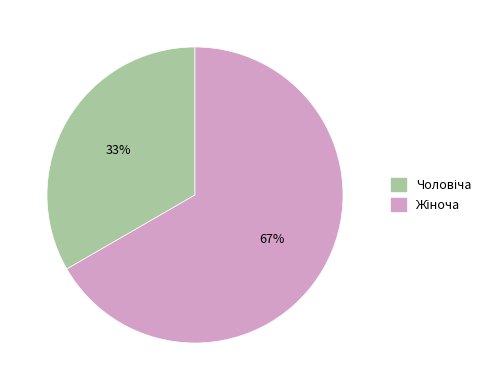

Is there a majority slice in this chart?

Yes